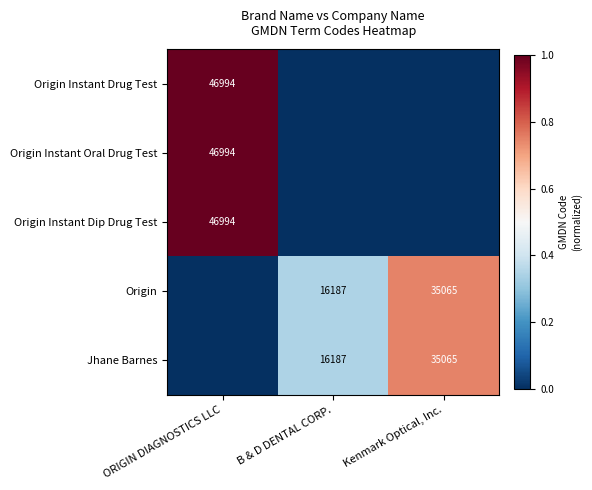

True or false: Origin has a value of 16187 at B & D DENTAL CORP..

True